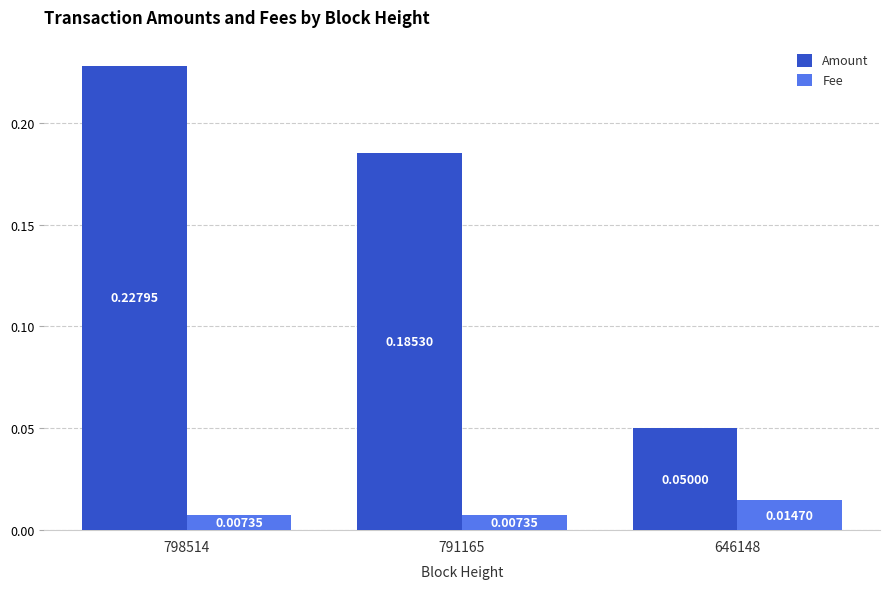

Between 791165 and 646148, which series saw the biggest shift?

Amount